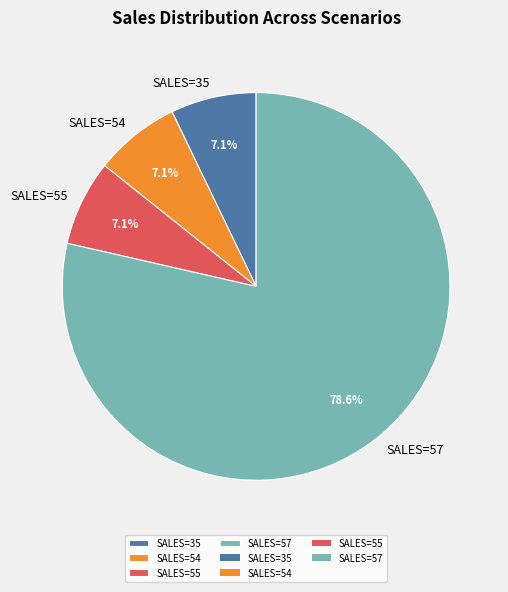

To the nearest percent, what is the average slice percentage?

25%